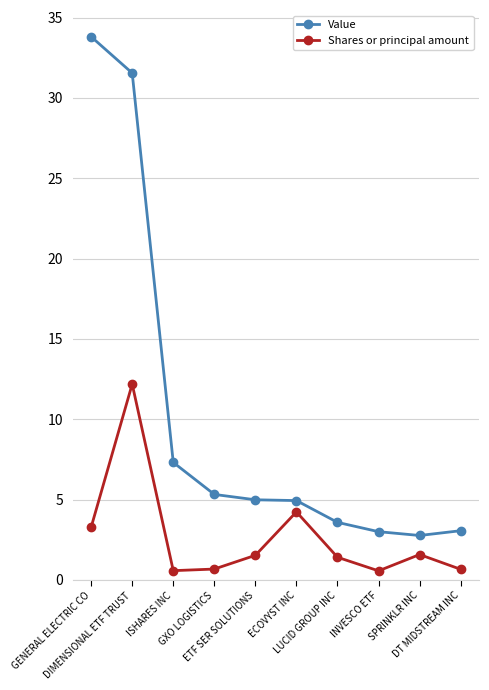

Where is Value nearest to the value 18?

ISHARES INC